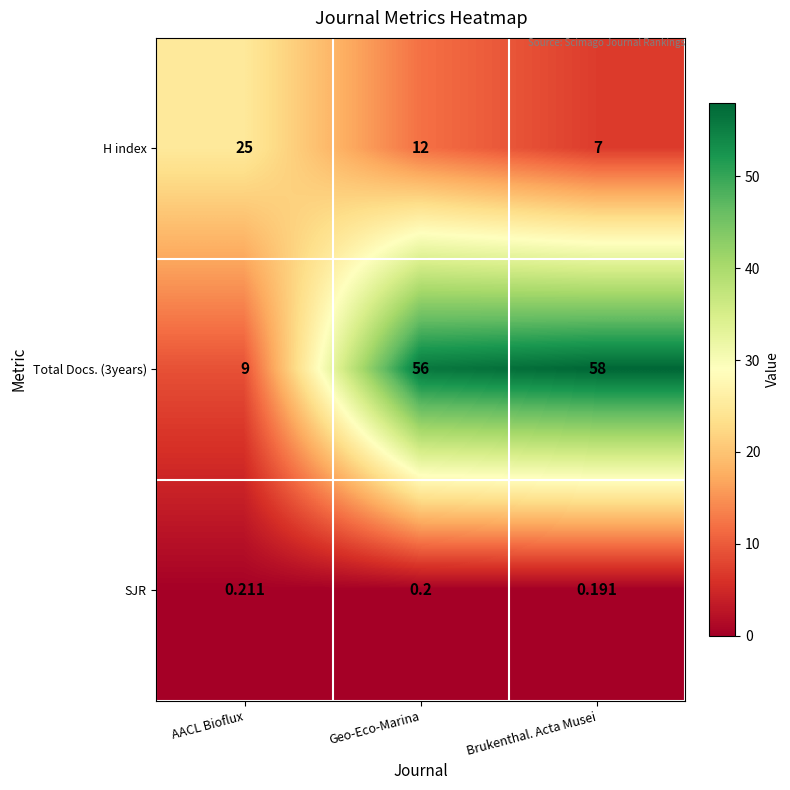

At which category does the chart reach its peak across all series?

Brukenthal. Acta Musei